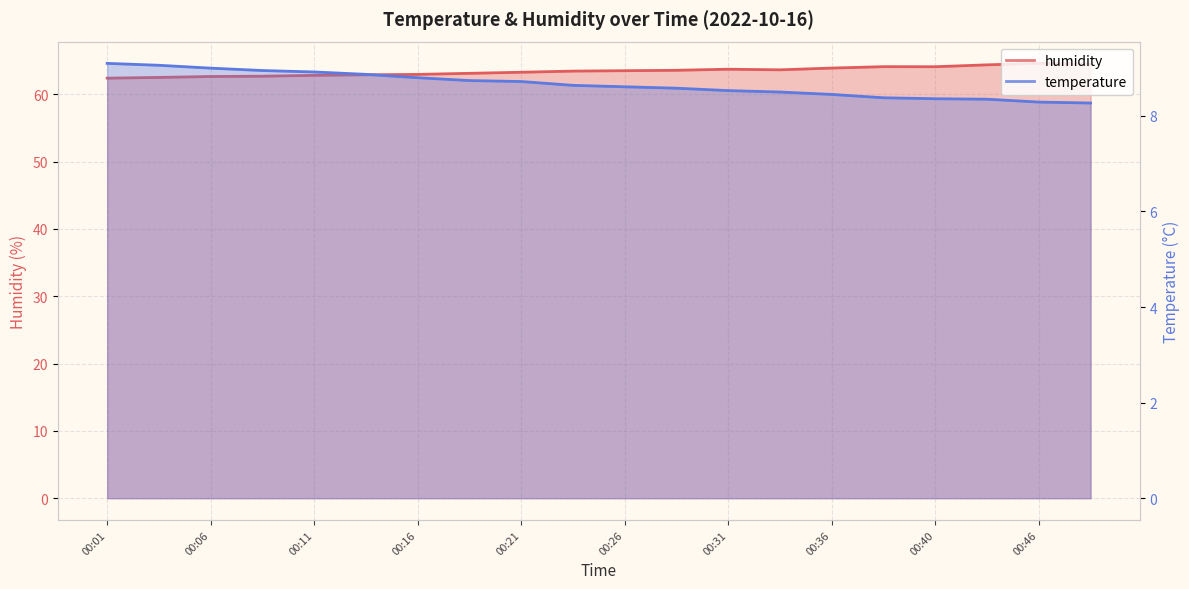

What is the smallest value displayed?

8.3